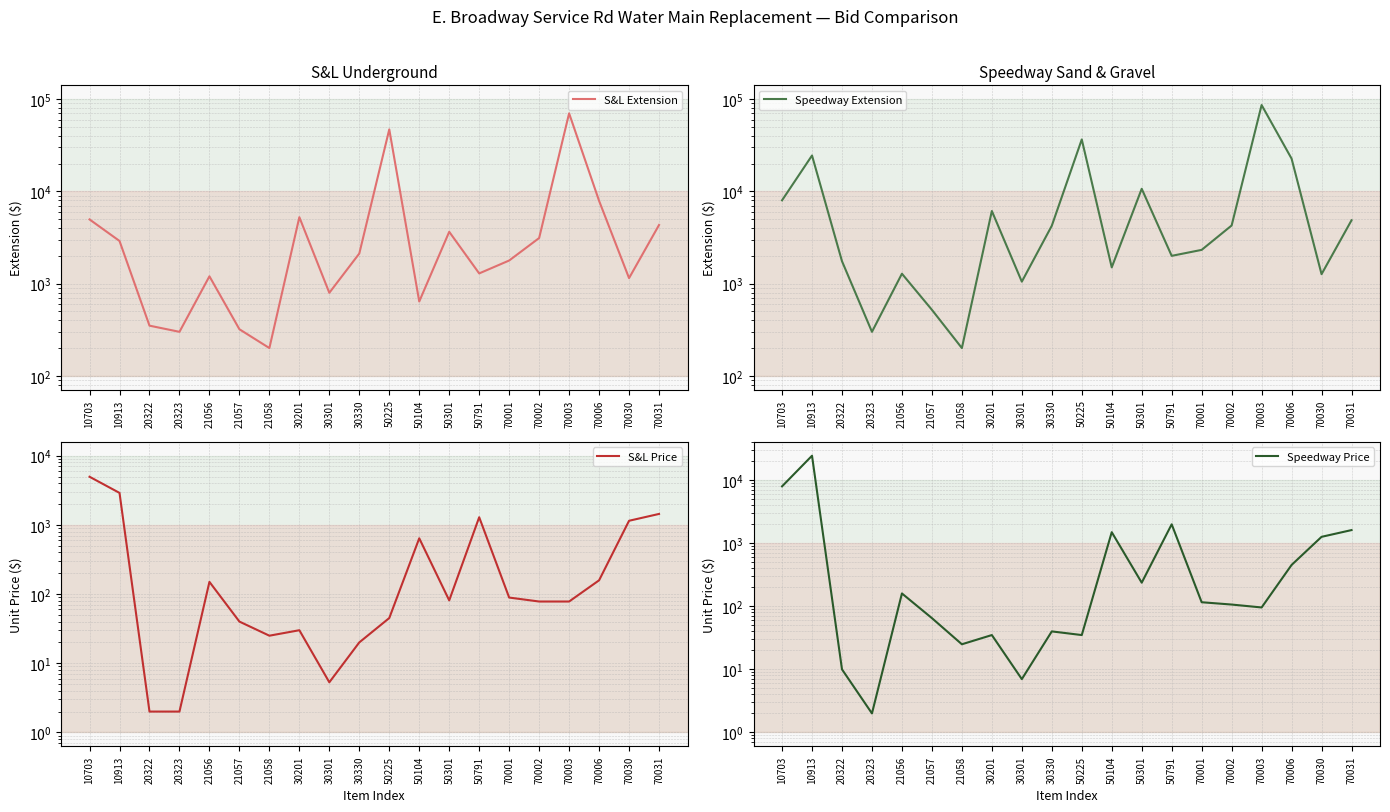

What is the maximum value for S&L Price?

4965.0